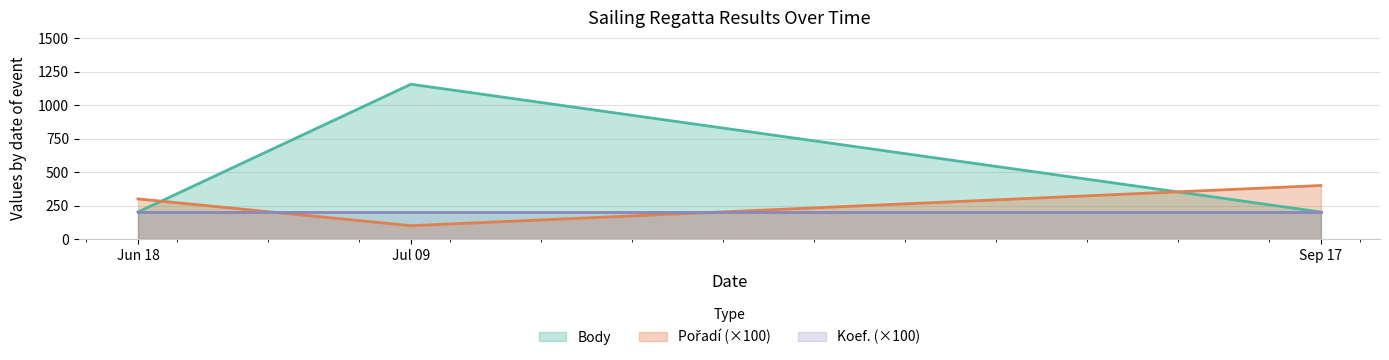

How many Pořadí values are between 100 and 400?

3